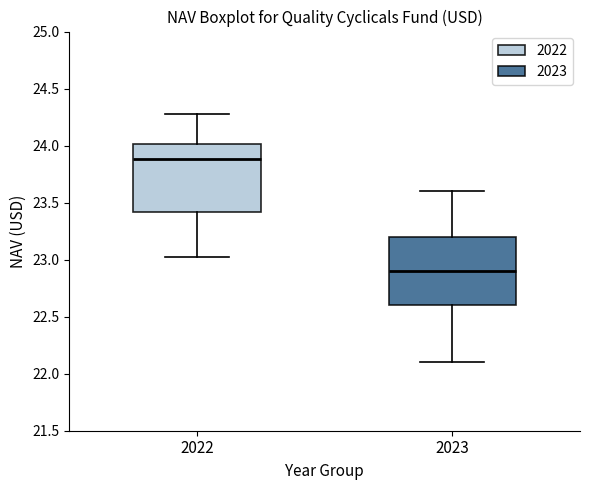

Where is the upper edge of the box at x = 2022 on the y-axis? The values are not printed on the chart, so give them approximately, as read against the axis.

24.0